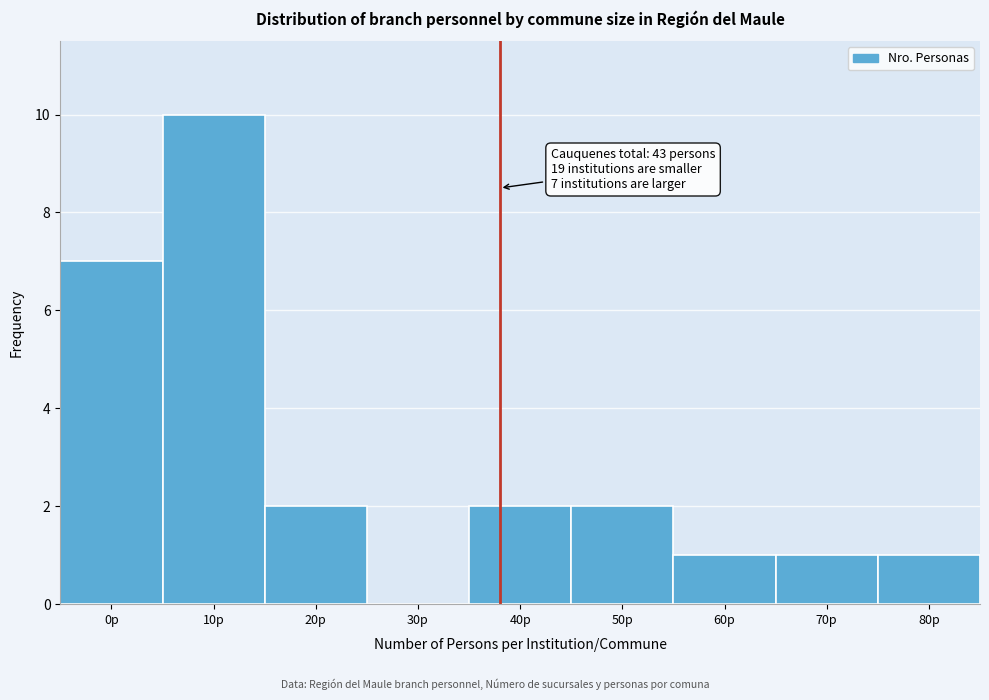

Reading left to right, transcribe all the data shown in this chart.

0p=7	10p=10	20p=2	30p=0	40p=2	50p=2	60p=1	70p=1	80p=1